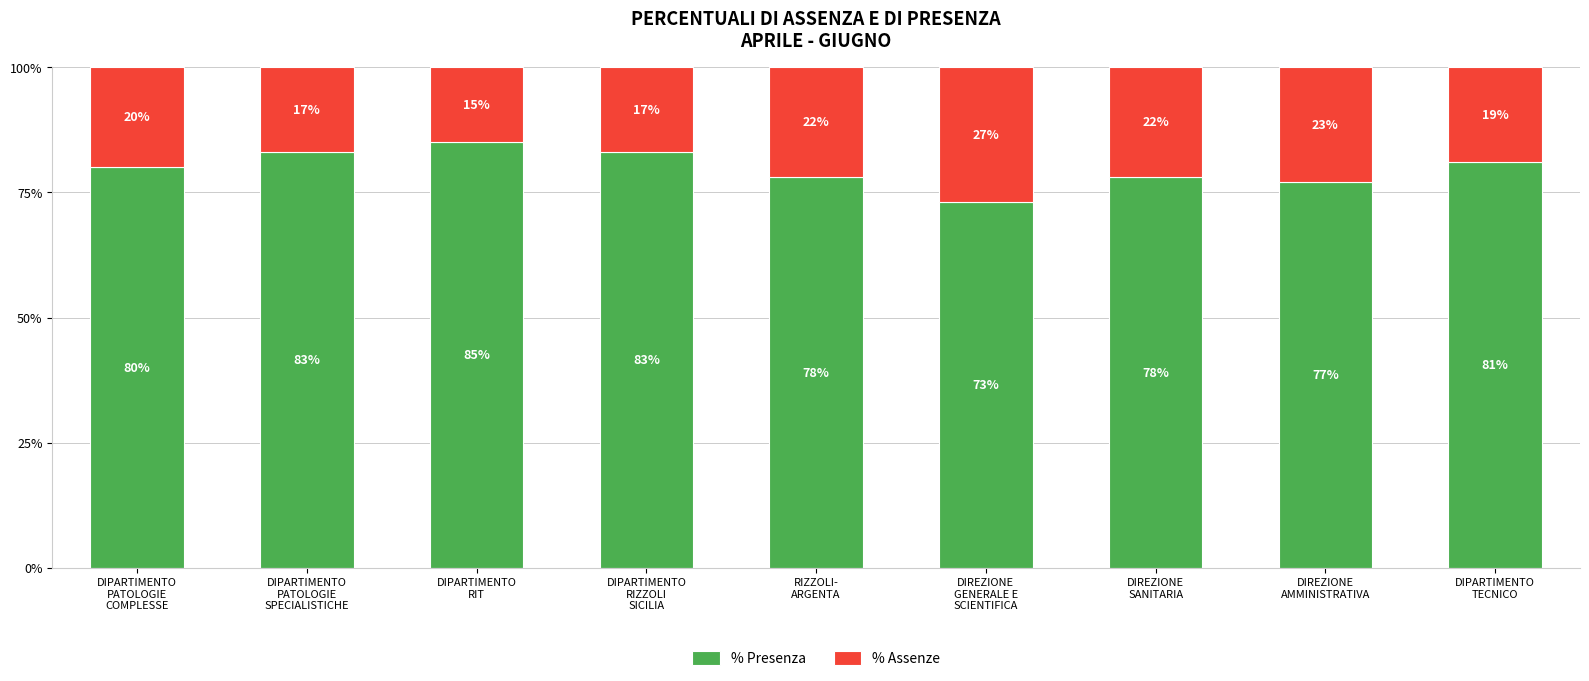

What are all the series names shown in the legend?

% Presenza, % Assenze